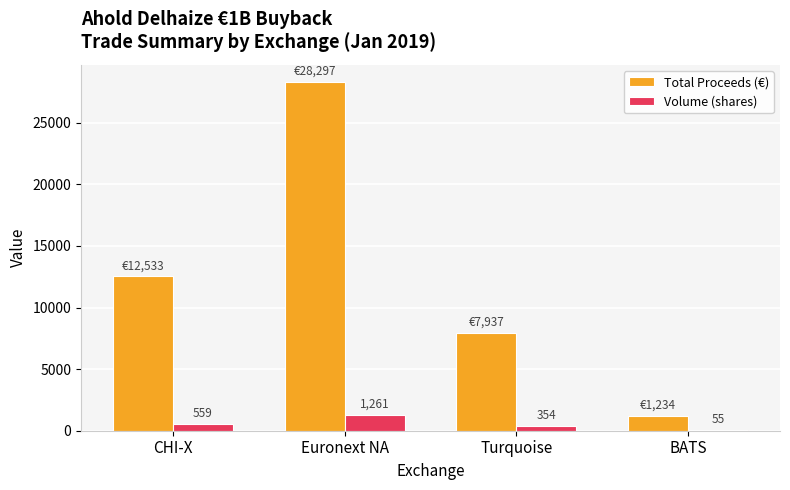

Is the value of Volume (shares) at Euronext NA greater than the value of Total Proceeds (€) at BATS?

Yes